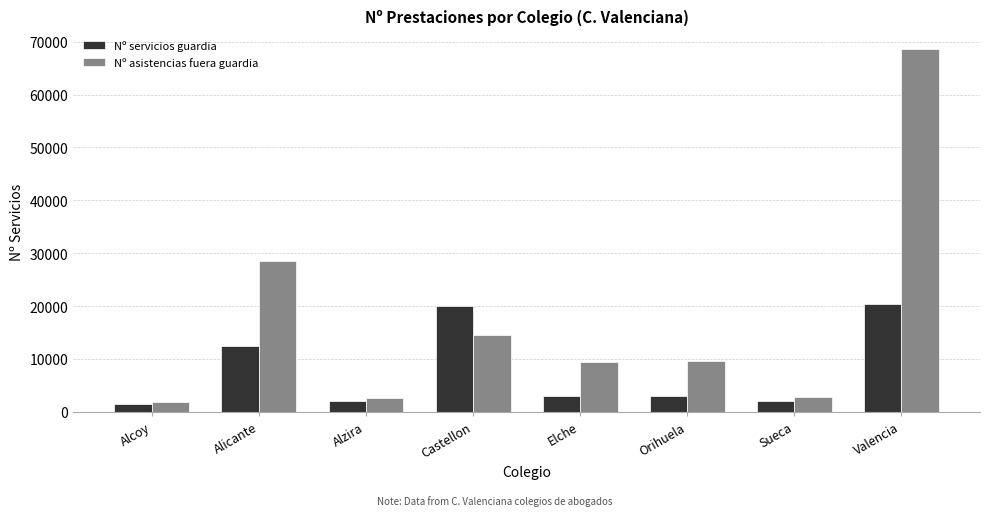

Which series has the largest total across all categories?

Nº asistencias fuera guardia